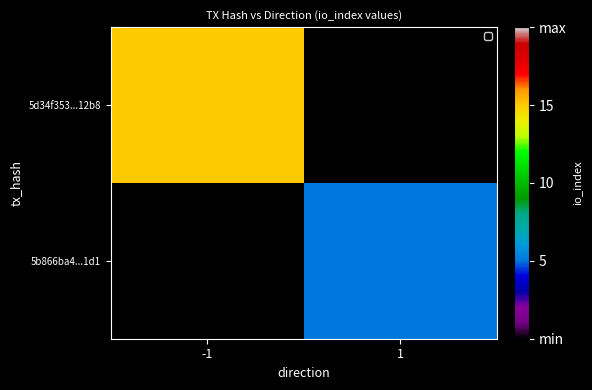

What is the spread (max minus min) of values at -1?

15